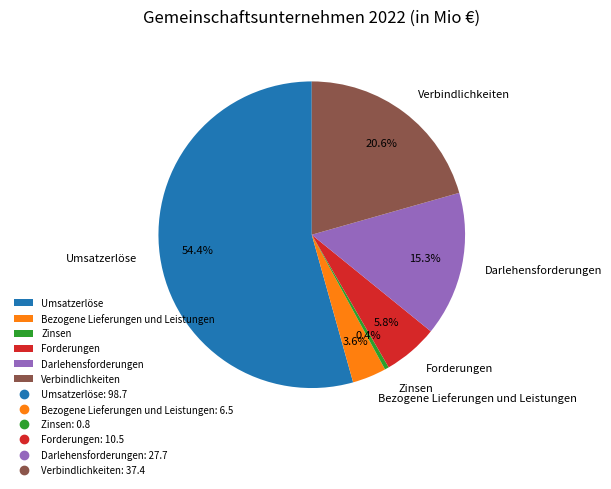

To the nearest percent, what portion does Forderungen represent?

6%